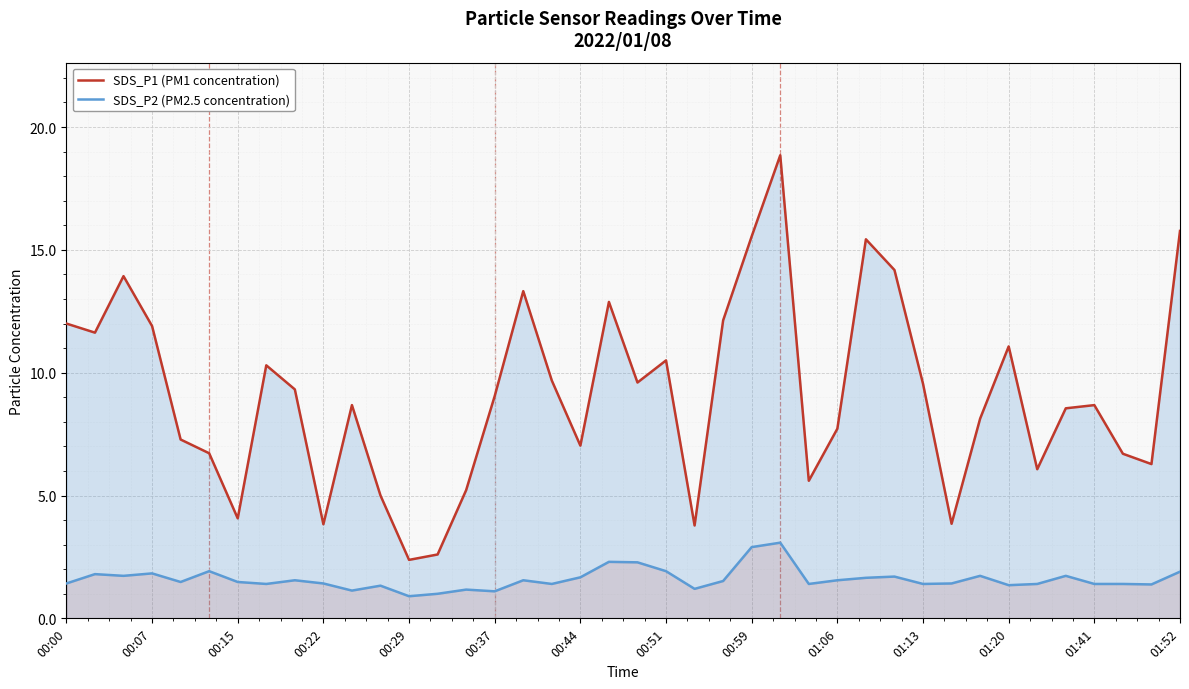

What is the sum of all SDS_P2 (PM2.5 concentration) values?

63.9